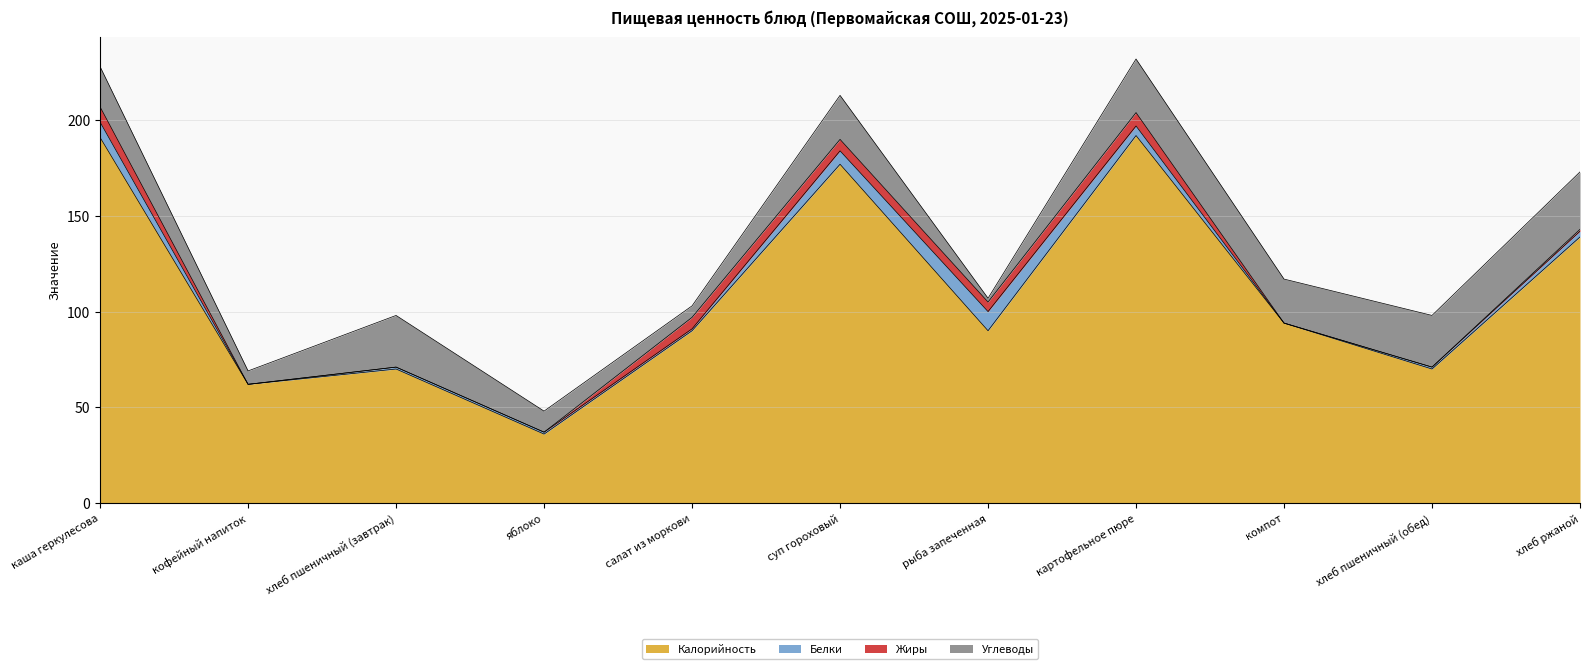

What is the greatest value displayed?

192